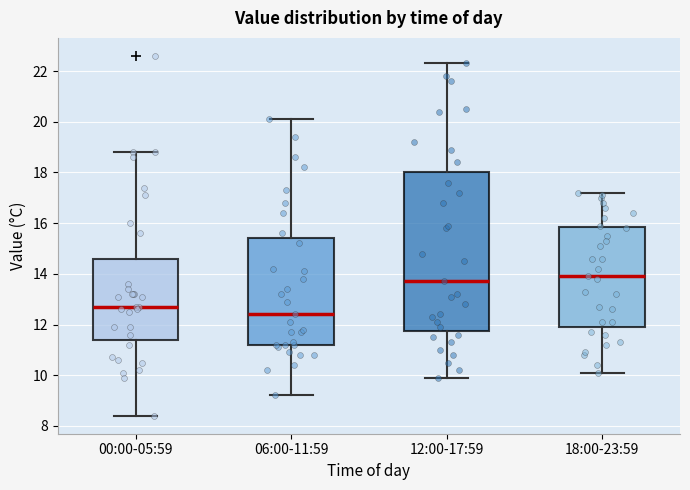

Reading left to right, read every box against the y-axis: the position of its median line, the range the box covers, and the ends of its whiskers. The values are not printed on the chart, so give them approximately, as read against the axis.

00:00-05:59: median 12.8, box 11.4 to 14.6, whiskers 8.4 to 18.8
06:00-11:59: median 12.4, box 11.2 to 15.4, whiskers 9.2 to 20.2
12:00-17:59: median 13.8, box 11.8 to 18.0, whiskers 10.0 to 22.4
18:00-23:59: median 14.0, box 12.0 to 15.8, whiskers 10.2 to 17.2